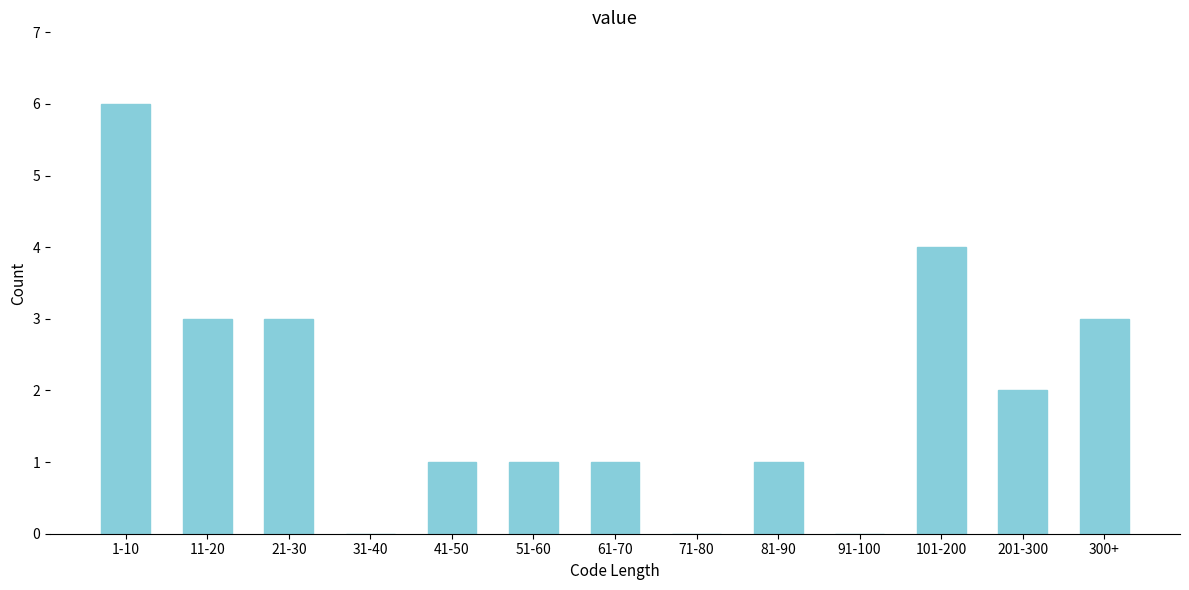

Reading right to left, what are all the values shown in this chart?

300+=3	201-300=2	101-200=4	91-100=0	81-90=1	71-80=0	61-70=1	51-60=1	41-50=1	31-40=0	21-30=3	11-20=3	1-10=6